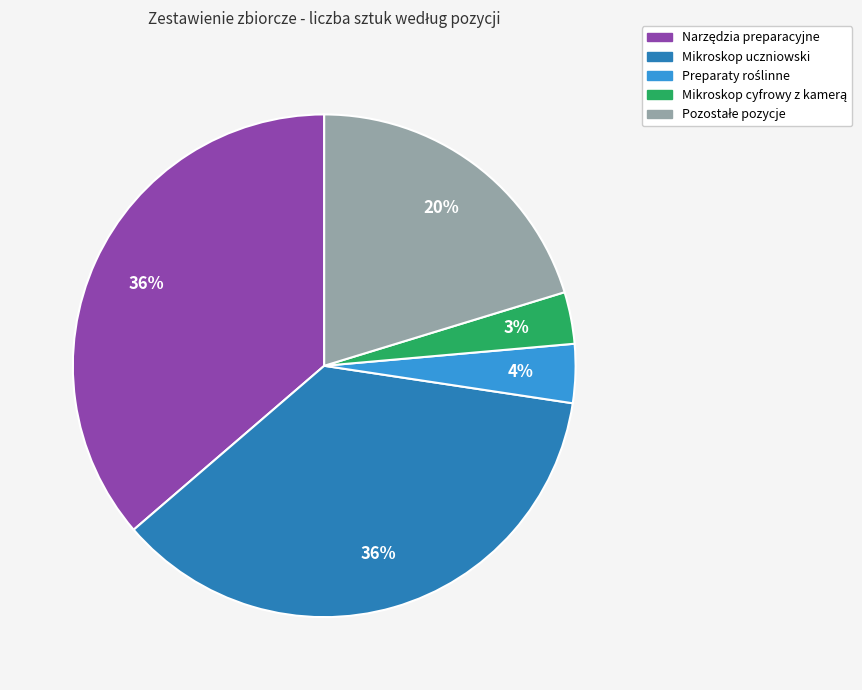

Is there any slice that represents more than half of the pie?

No